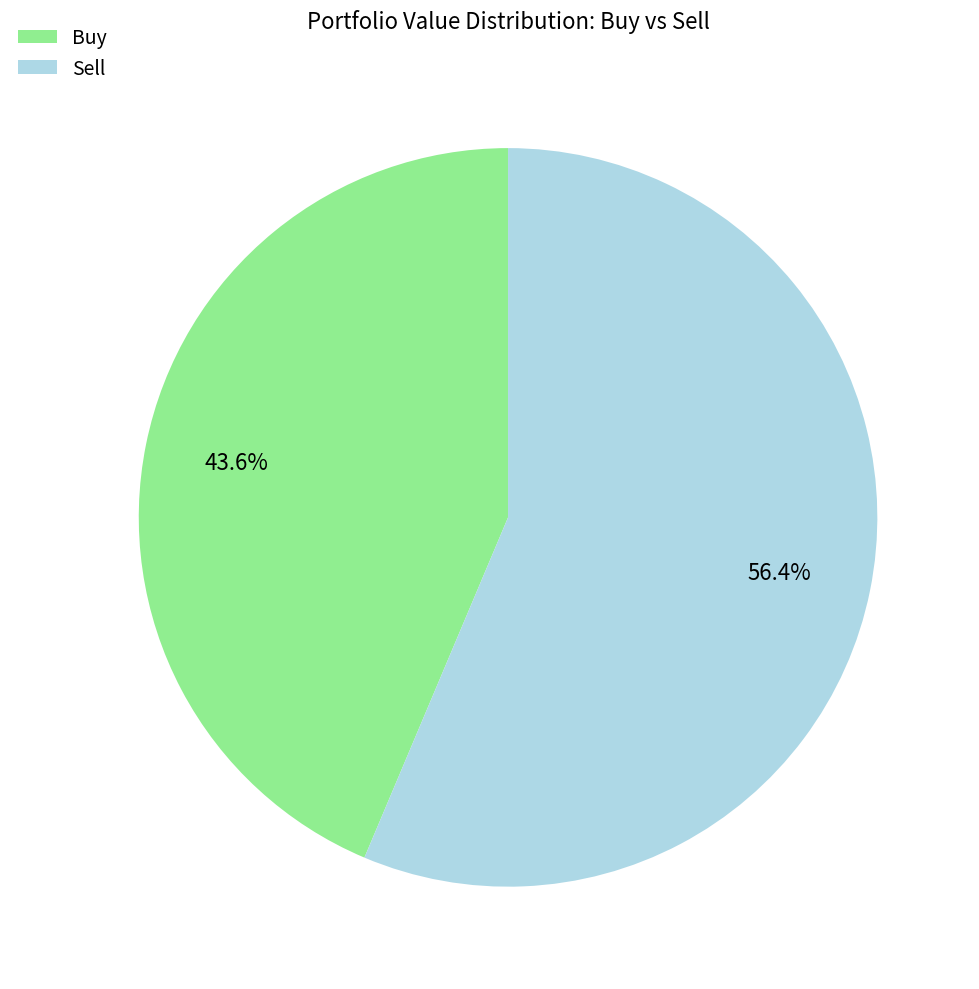

Is Buy the majority of the pie?

No